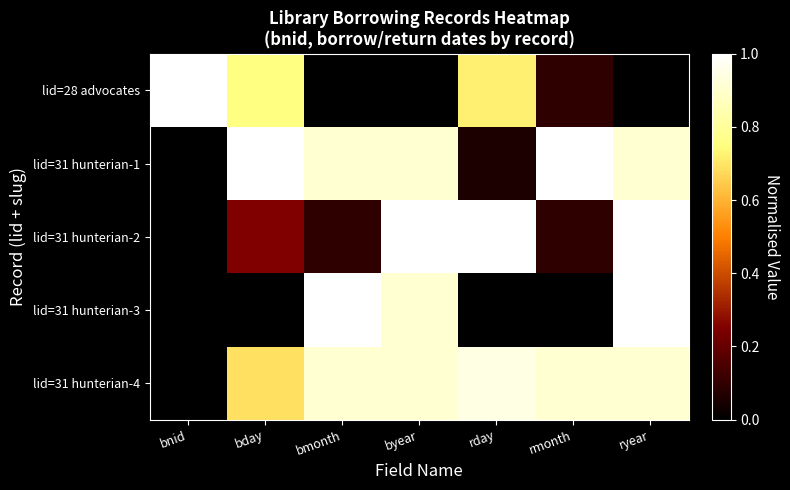

At which category is the sum across all series the highest?

ryear